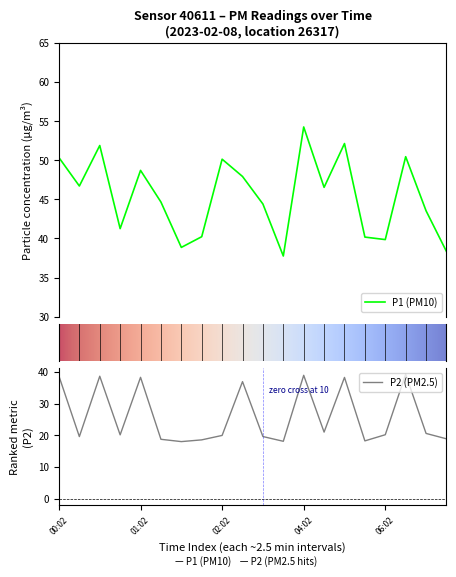

Which series changed the most between 00:47 and 01:32?

P1